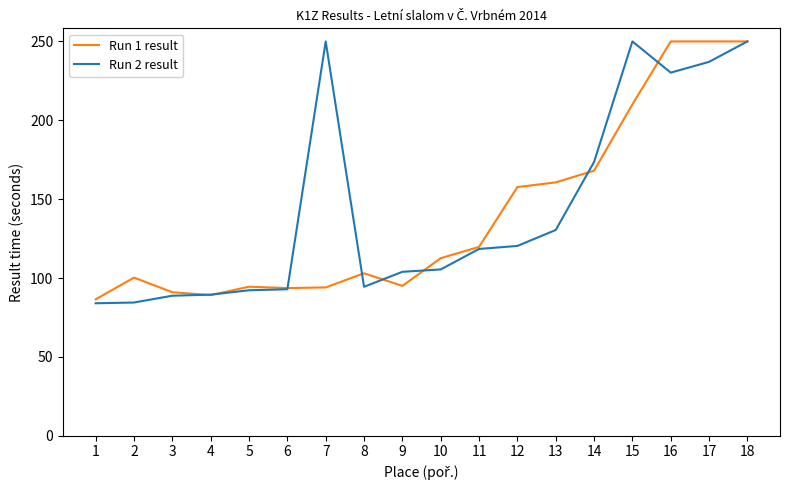

The value of Run 1 result at 1 is 86.5. True or false?

True